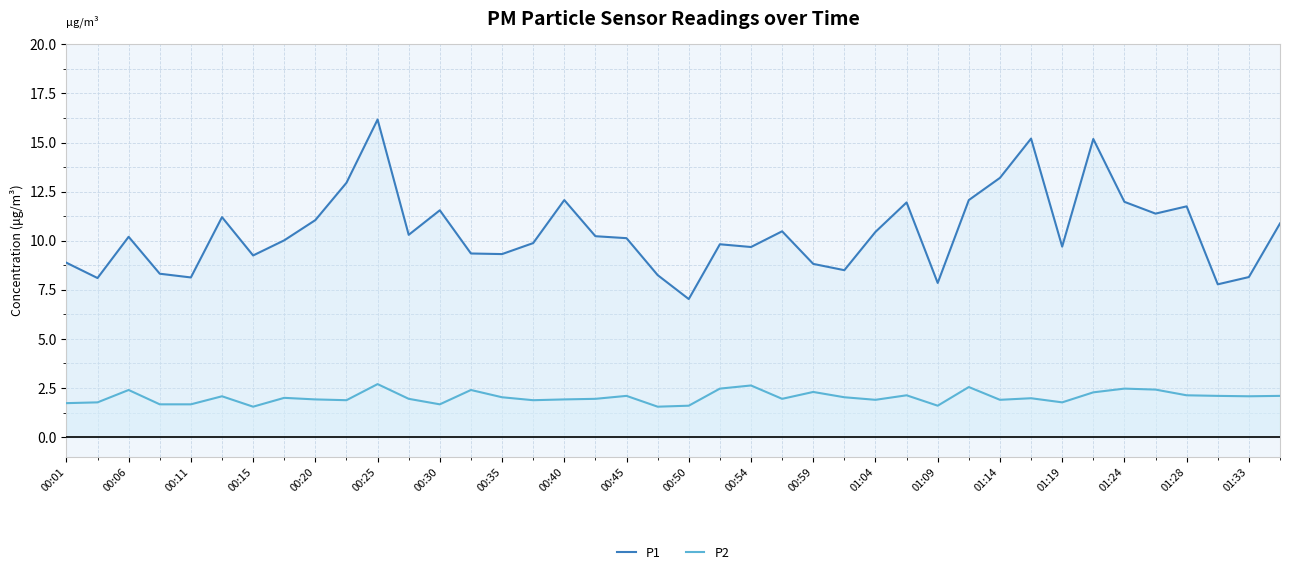

Where is the first local maximum for P1?

00:06